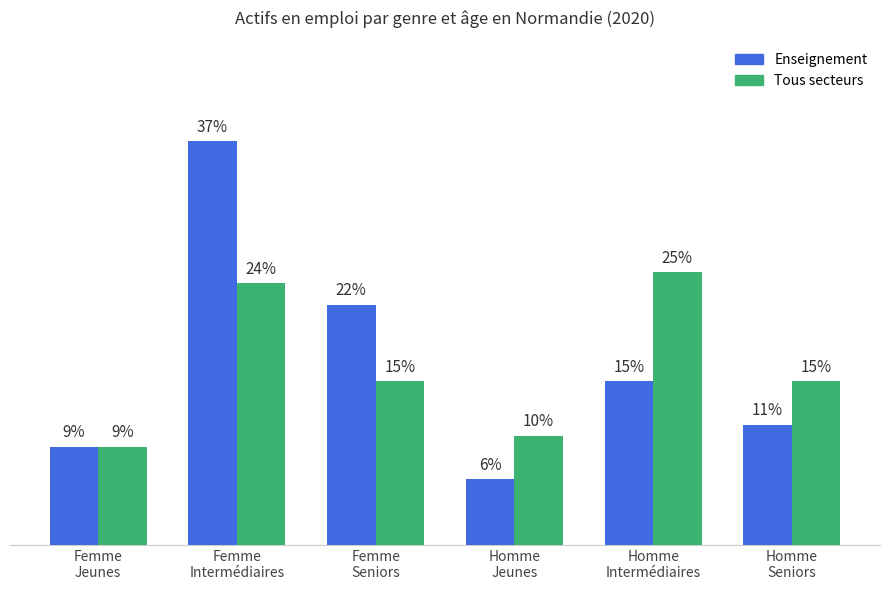

Which series has the largest range (max minus min)?

Enseignement